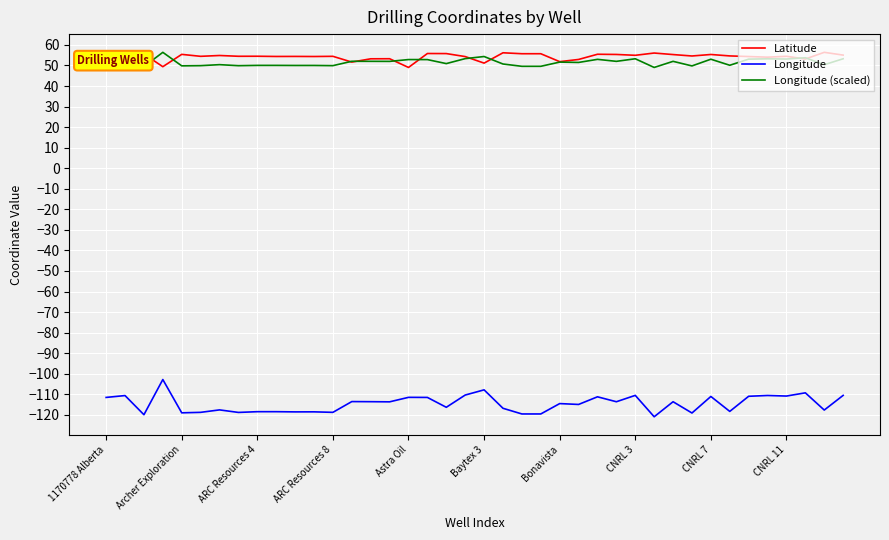

Count the number of categories in the chart.

40